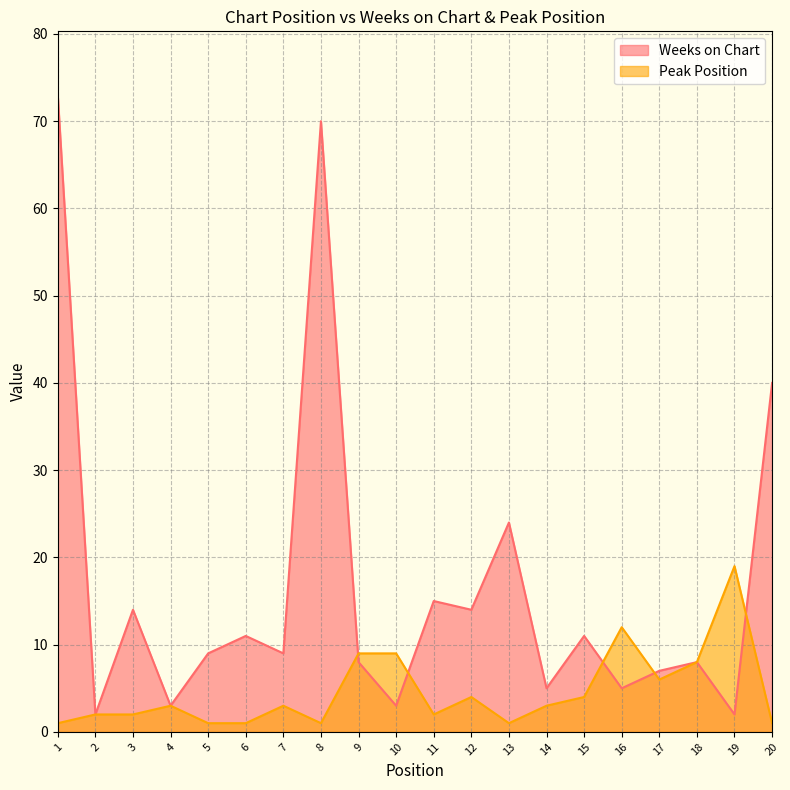

What is the lowest value of the Peak Position series?

1